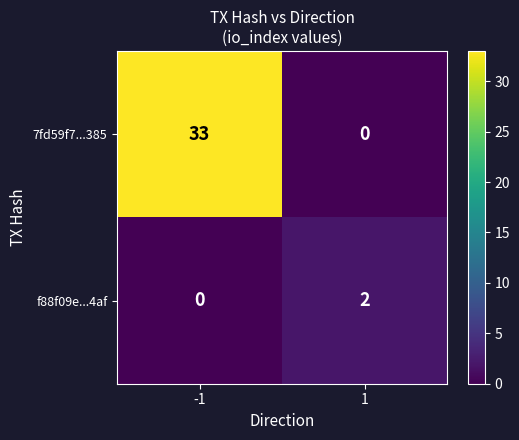

How many distinct data groups are displayed?

2